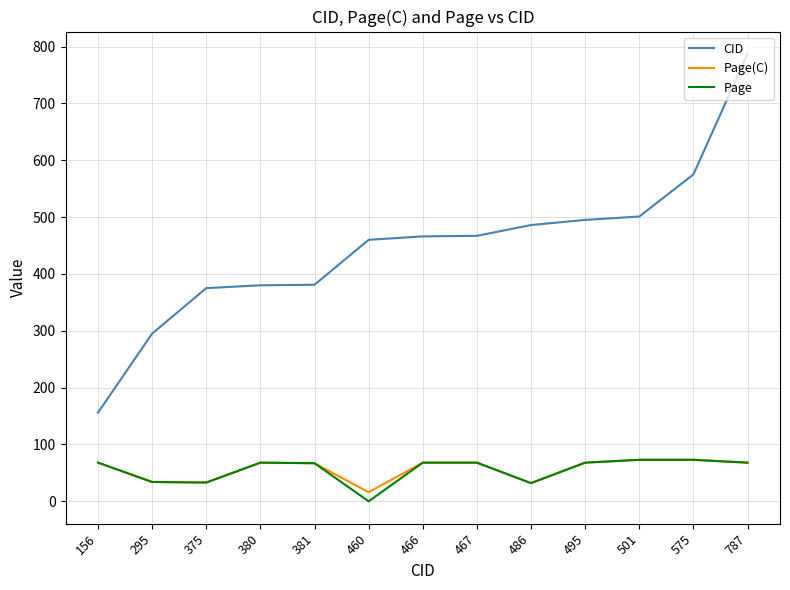

Which series has the largest range (max minus min)?

CID